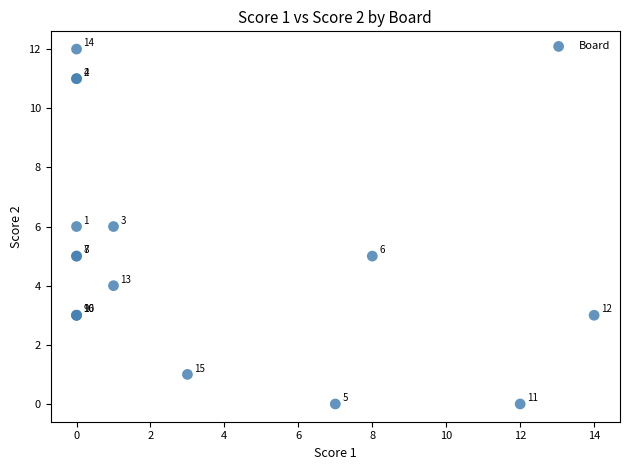

What Y value in the scatter plot is closest to 6?

6